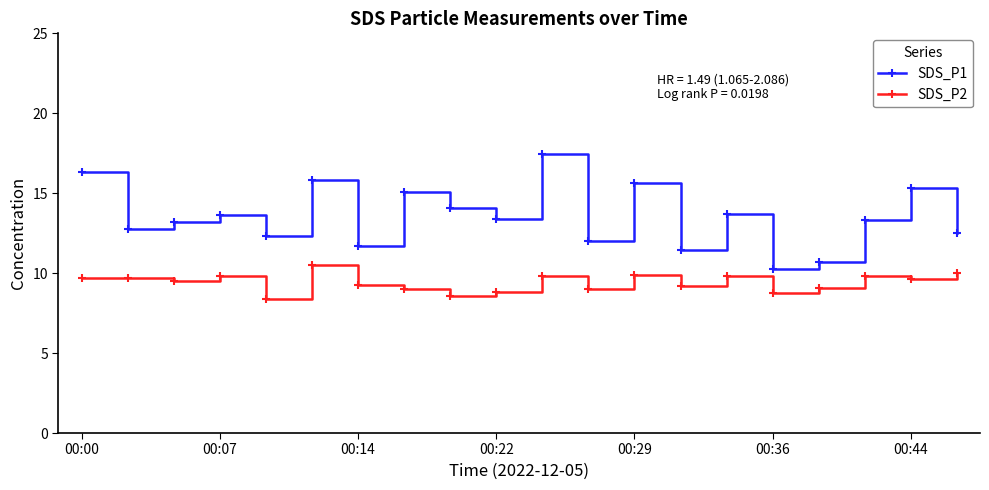

Rank the series by their average value, from highest to lowest.

SDS_P1, SDS_P2